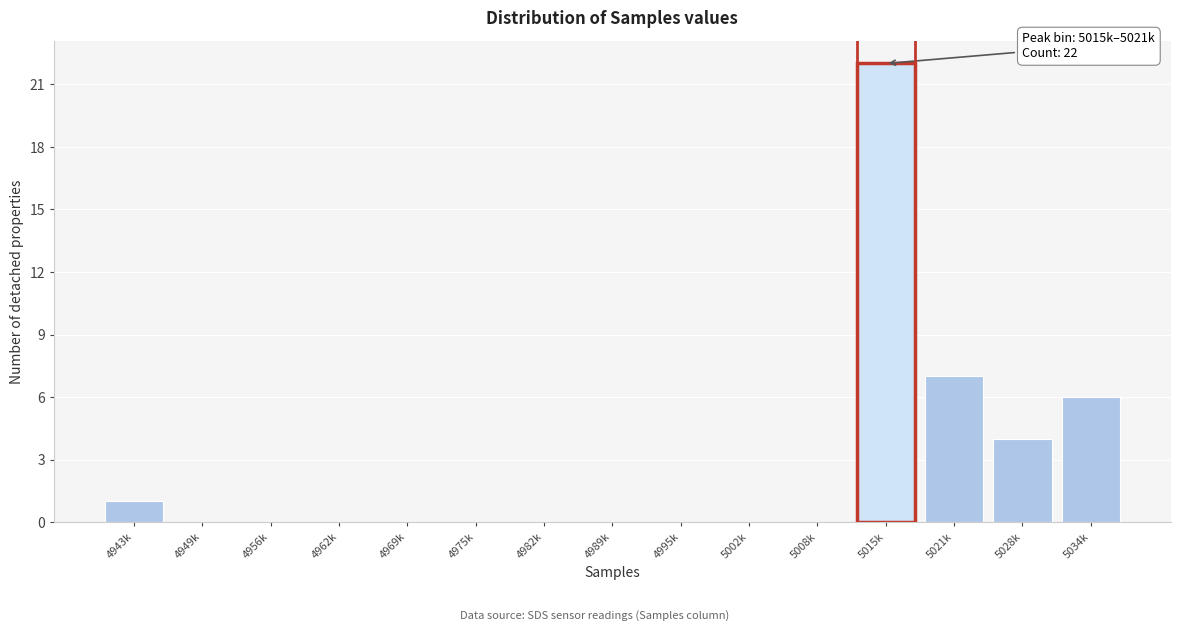

Reading left to right, transcribe all the data shown in this chart.

4943k=1	4949k=0	4956k=0	4962k=0	4969k=0	4975k=0	4982k=0	4989k=0	4995k=0	5002k=0	5008k=0	5015k=22	5021k=7	5028k=4	5034k=6